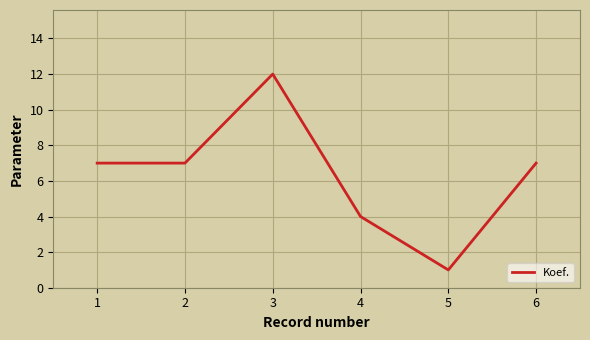

The value at 1 is 10. True or false?

False